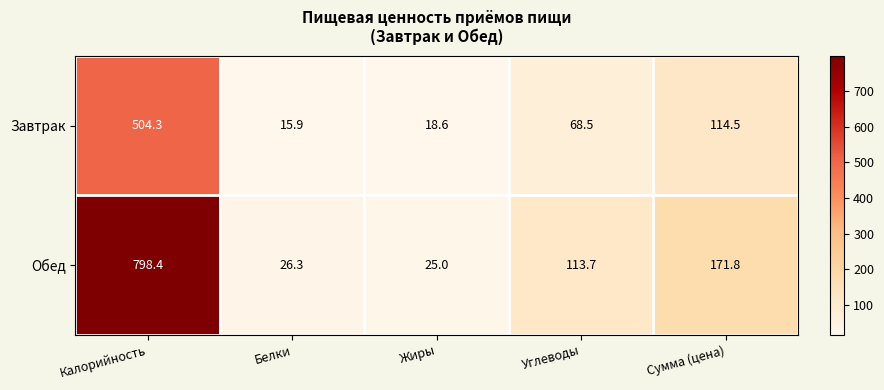

How many data points does each series have?

5